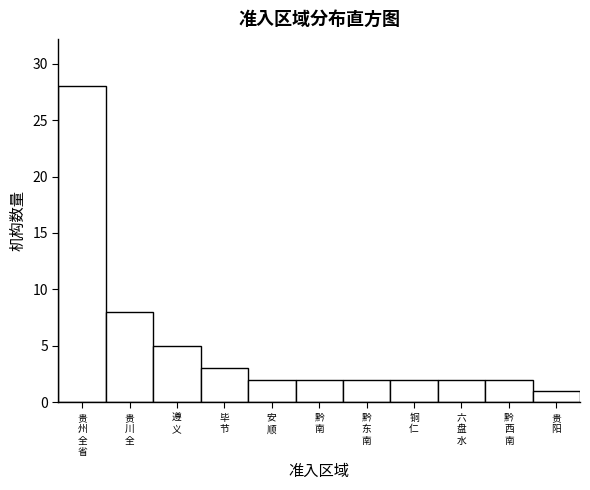

Reading right to left, transcribe all the data shown in this chart.

1	2	2	2	2	2	2	3	5	8	28